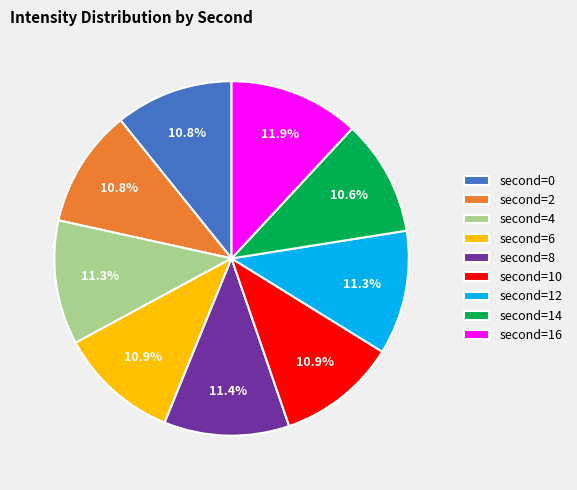

To the nearest percent, what is the difference between the largest and smallest slice percentages?

1%